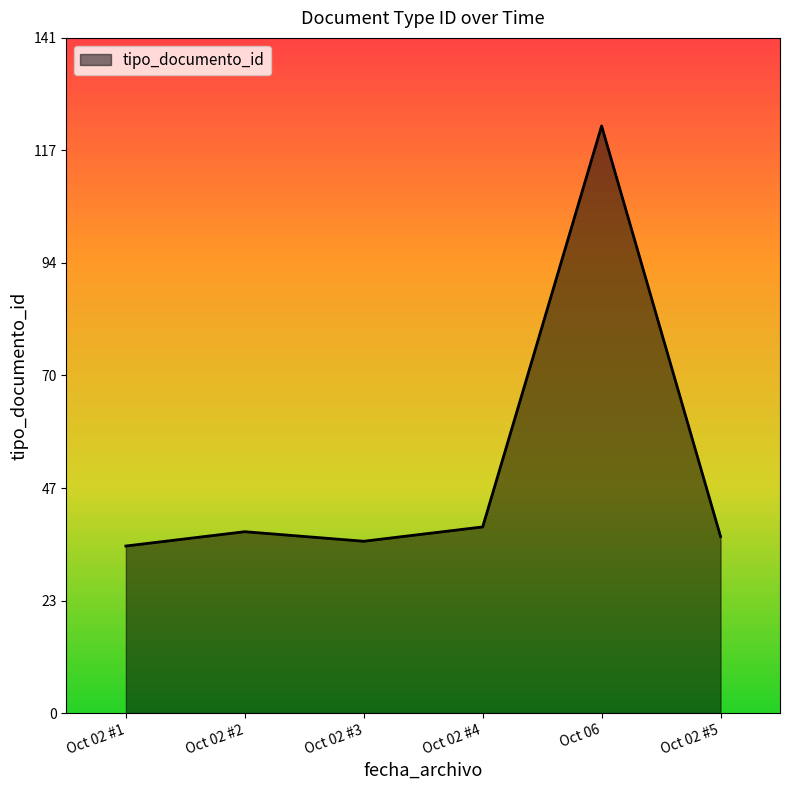

Does the chart display data point markers on the line(s)?

No